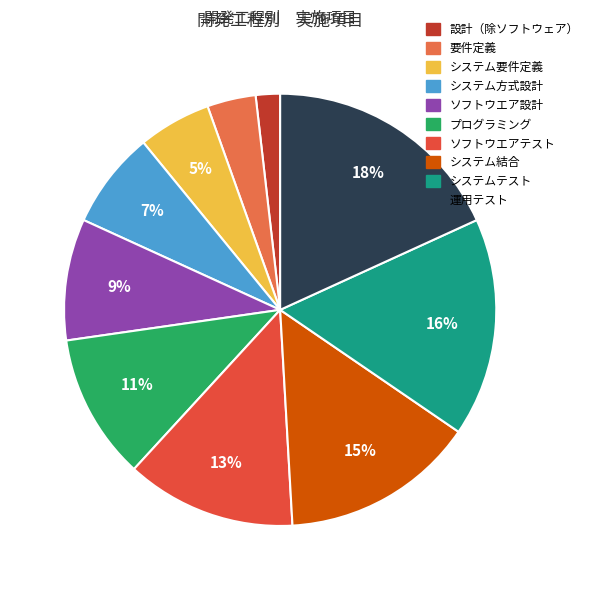

Count the number of slices in the pie.

10